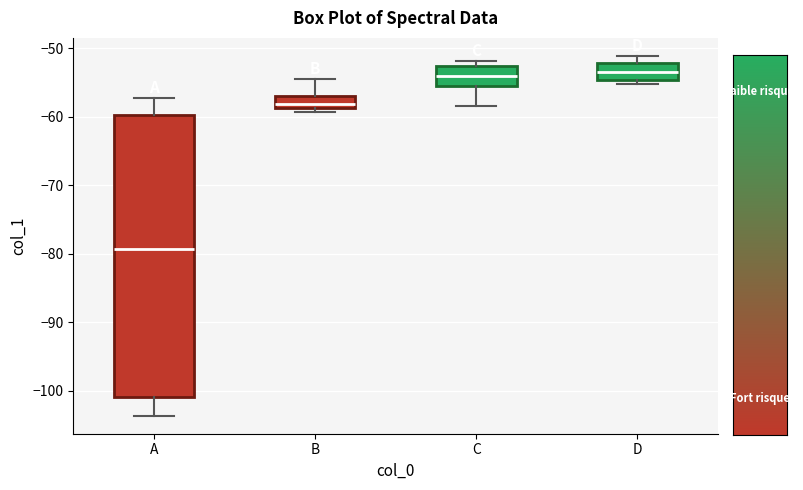

Which box is the tallest, from its lower edge to its upper edge?

A